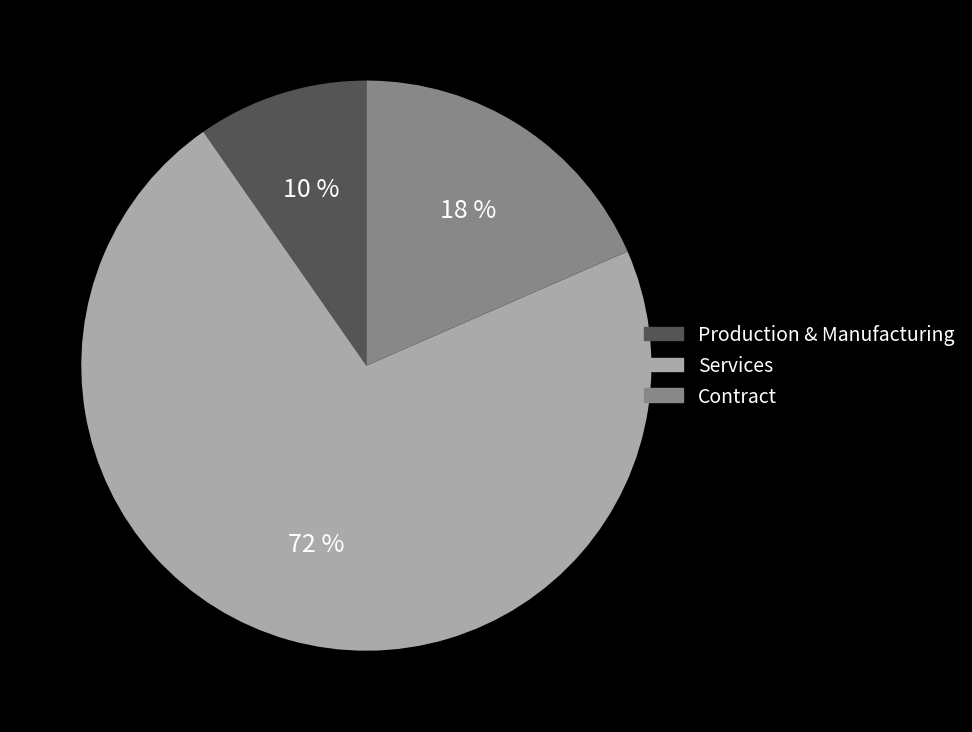

Which slice represents more than half of the pie?

Services